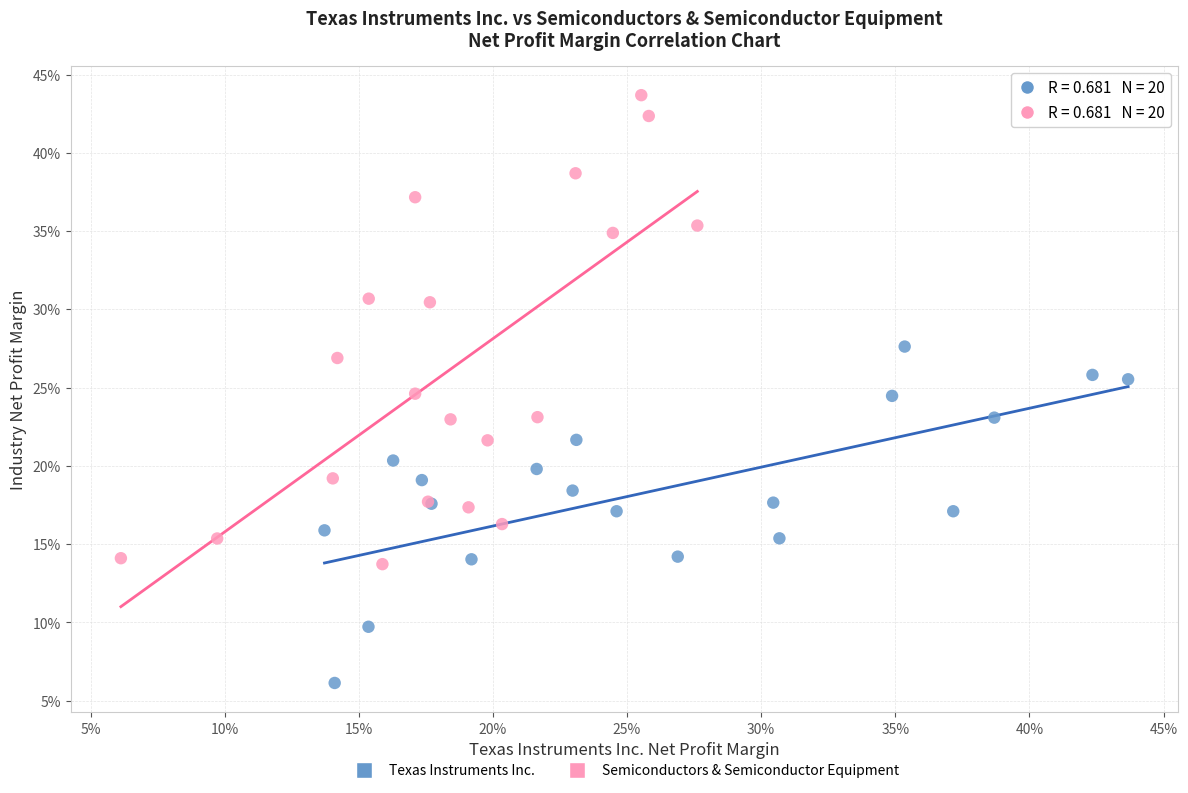

Which series has the widest spread of Y values?

Semiconductors & Semiconductor Equipment